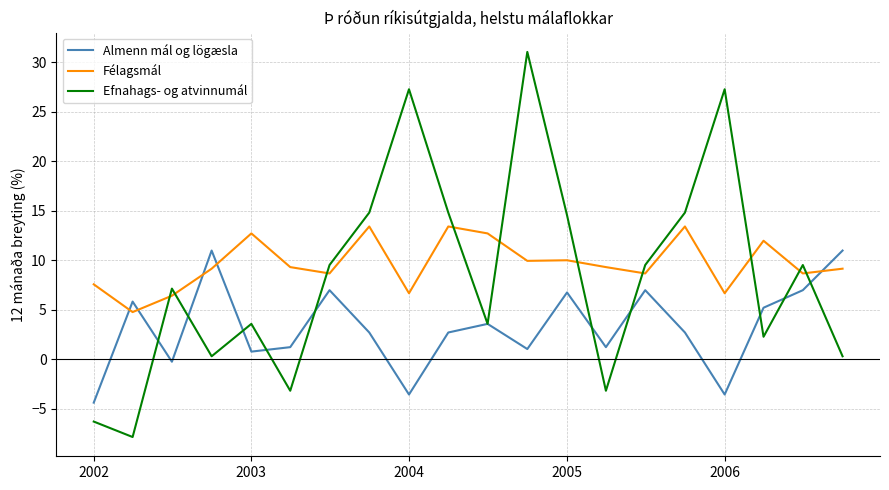

What is the average value of the Efnahags- og atvinnumál series?

8.5